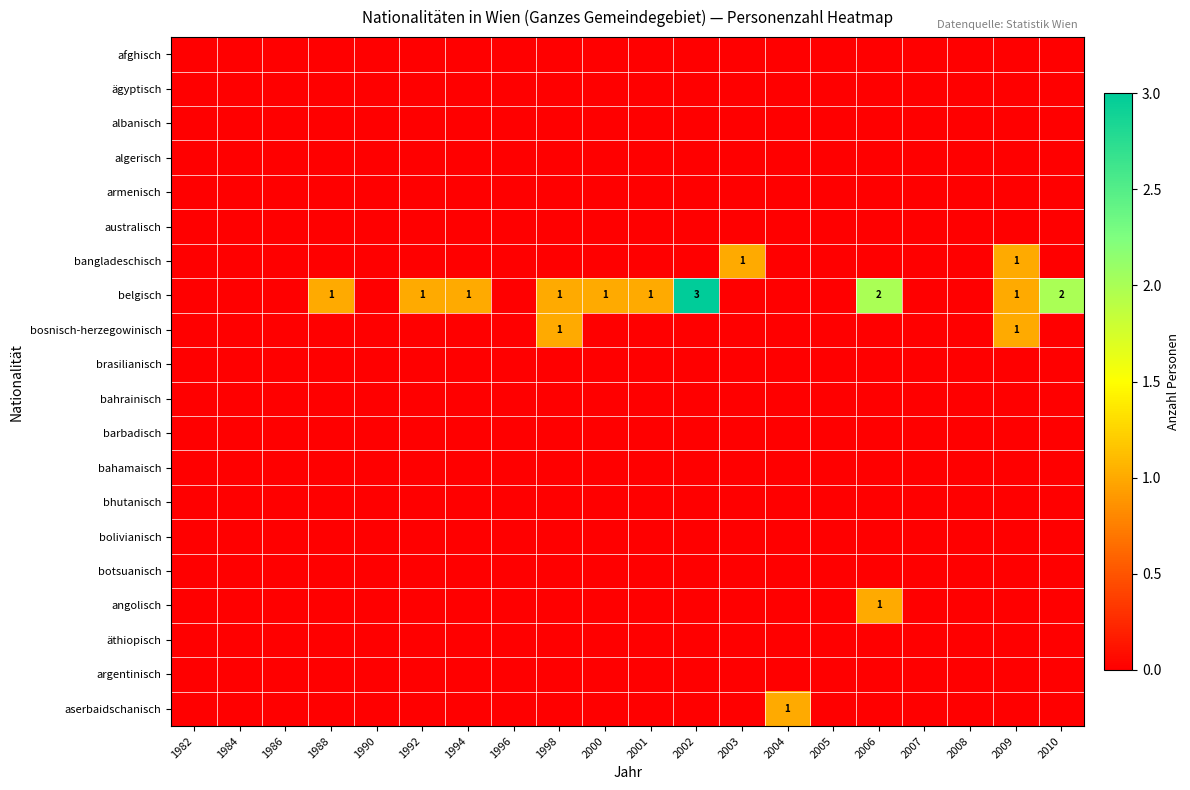

How many distinct data groups are displayed?

20